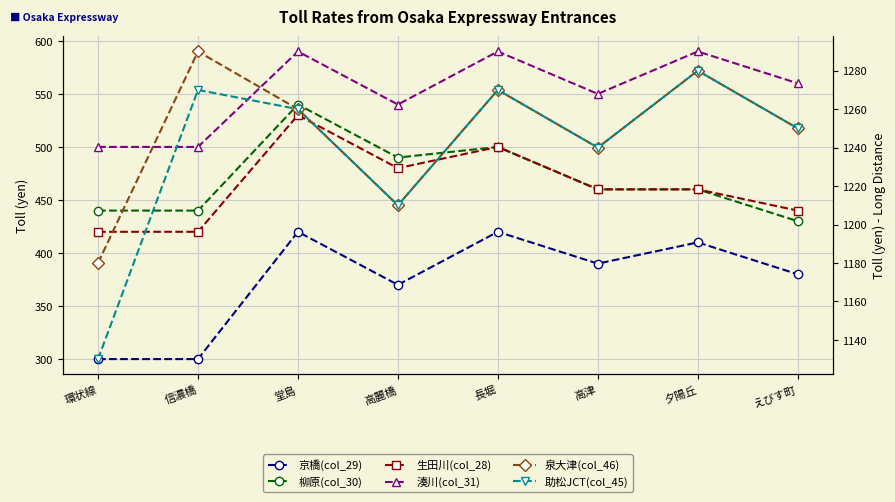

At which category does the chart reach its peak across all series?

信濃橋